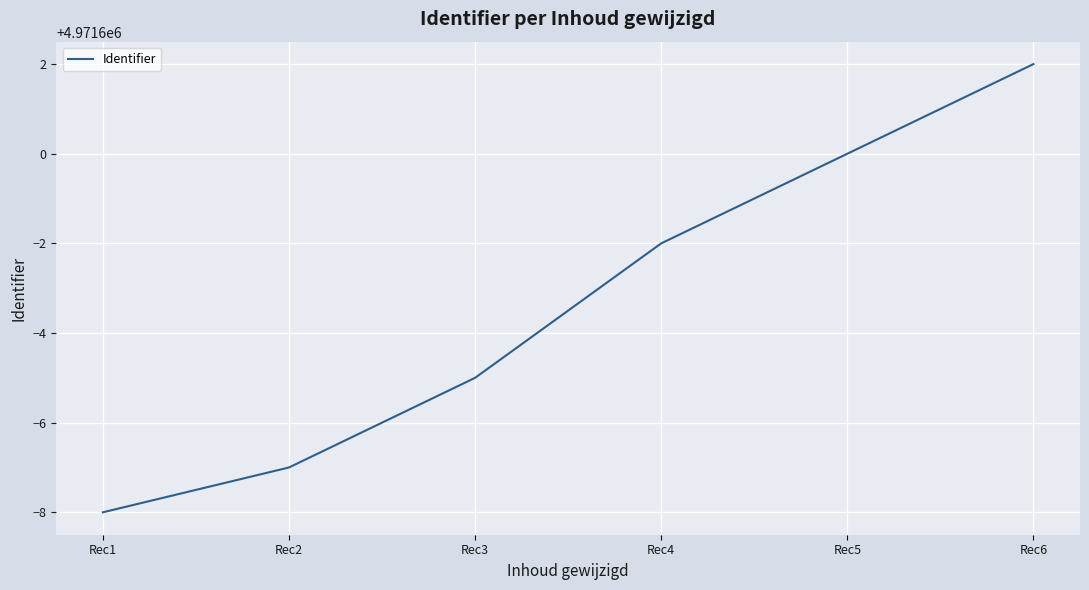

What is the difference between the maximum and minimum values?

10